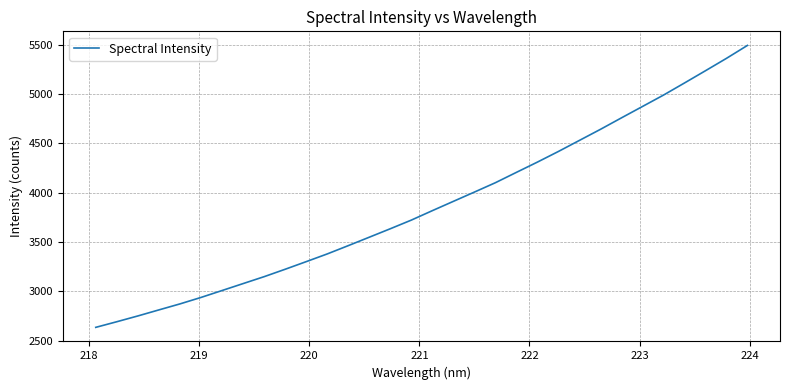

What is the difference between the maximum and minimum values?

2858.2